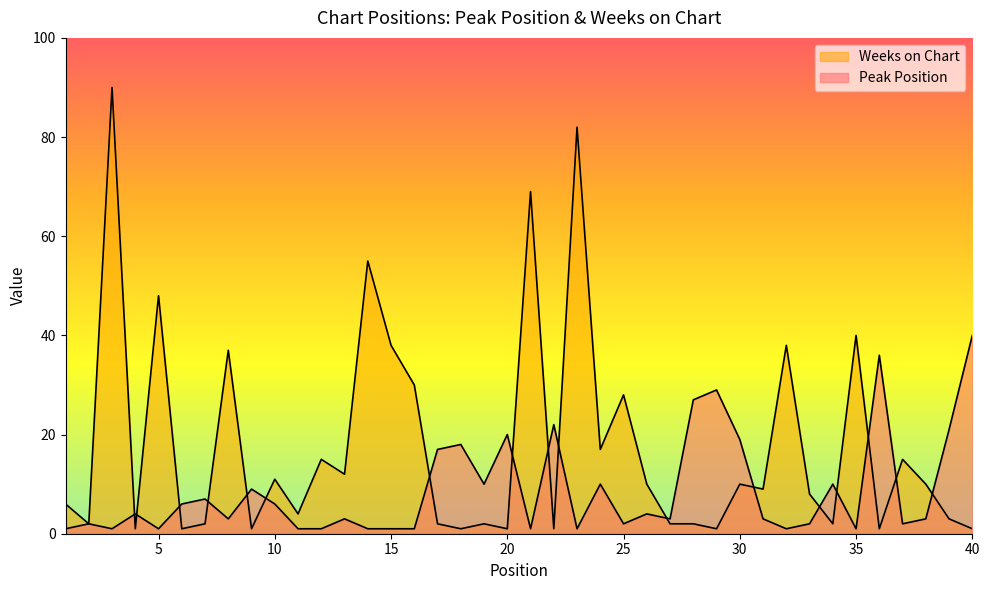

How many times do Weeks on Chart and Peak Position cross each other?

17